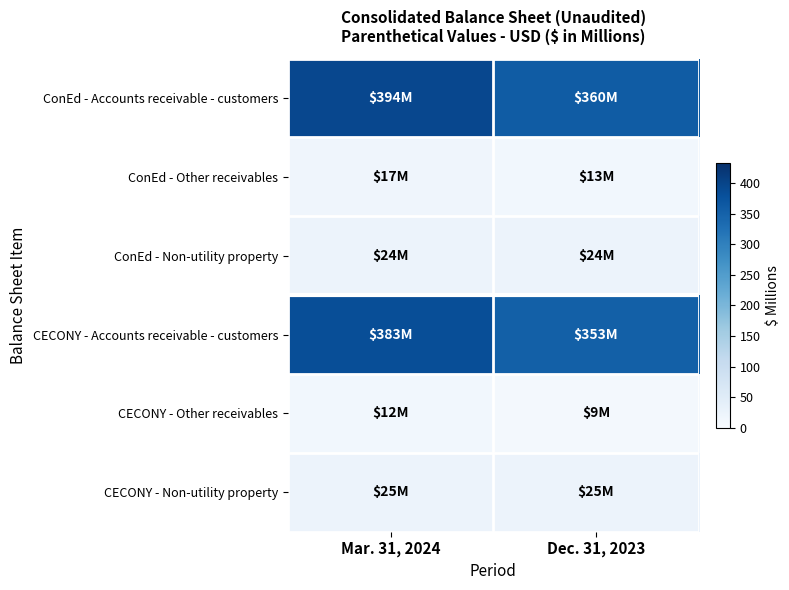

What is the maximum value shown in the chart?

394